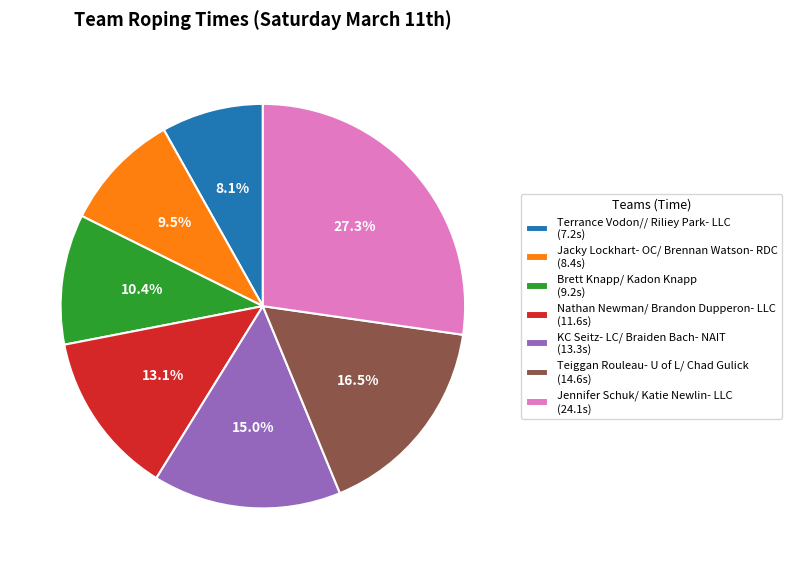

How many slices are in this pie chart?

7